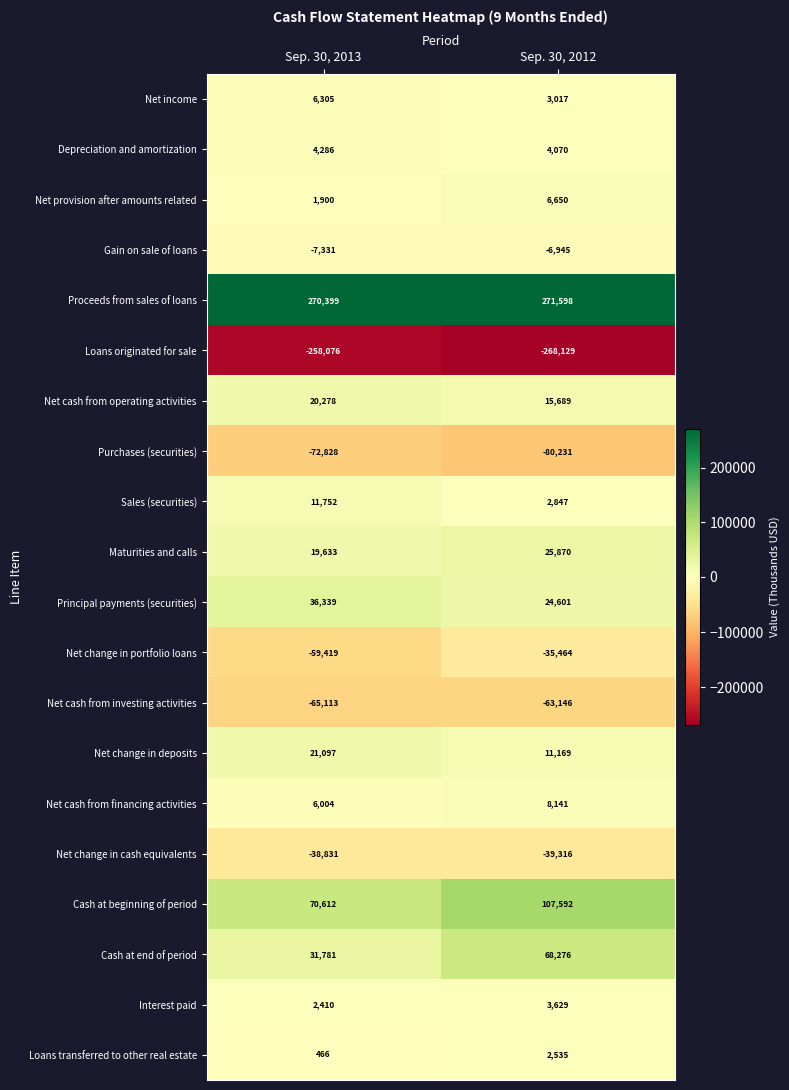

List the labels in order of Cash at end of period value, largest first.

Sep. 30, 2012, Sep. 30, 2013